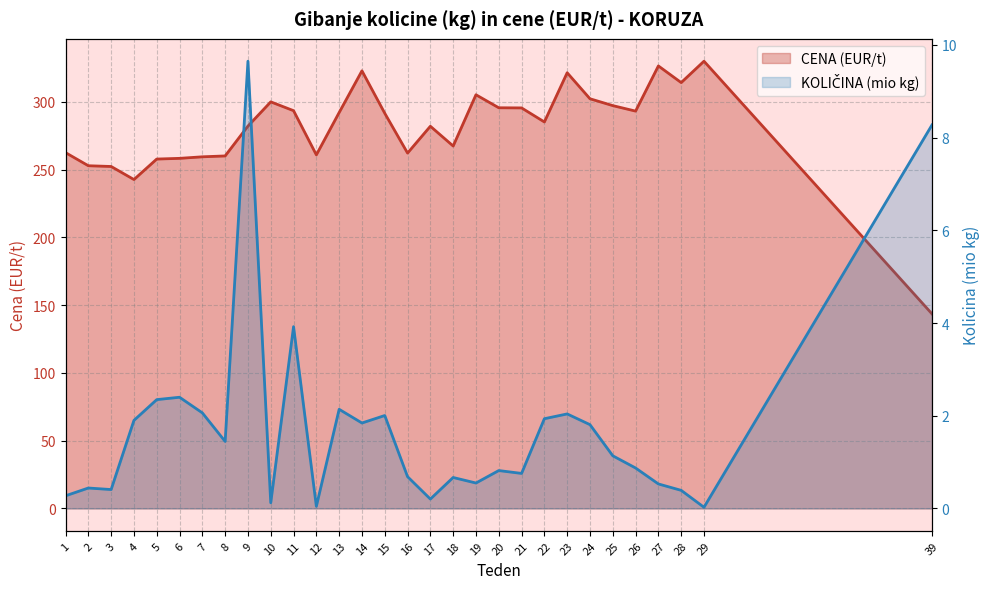

How many lines are shown in the chart?

2